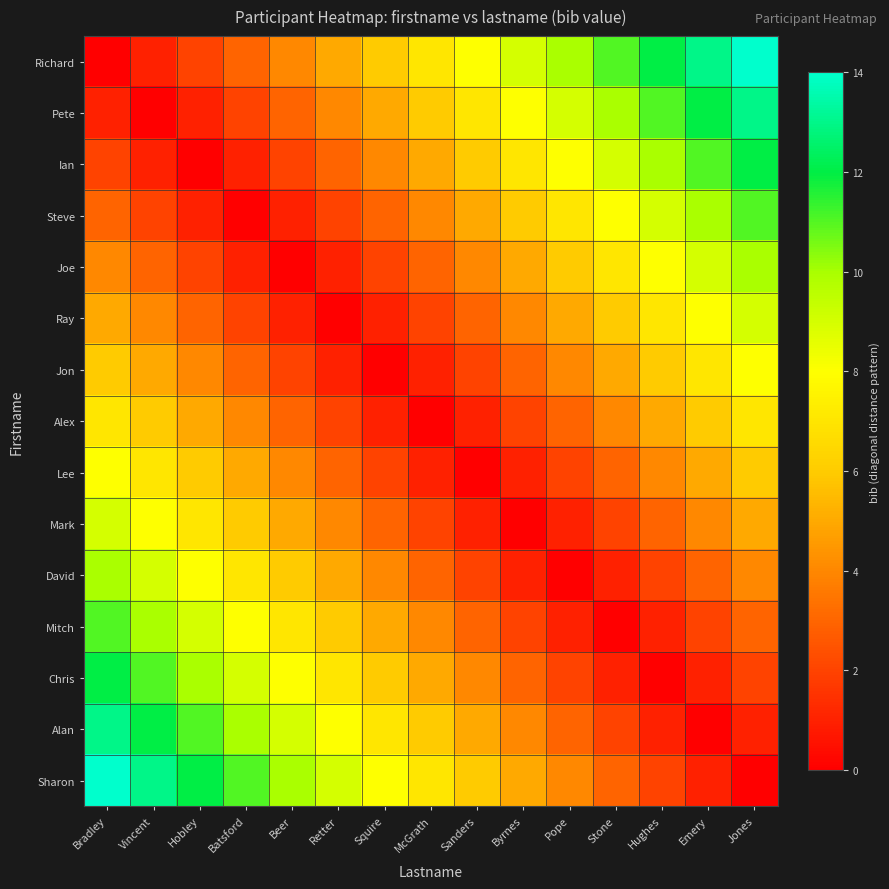

Reading left to right, extract all data points from this chart.

Richard: Bradley=0	Vincent=1	Hobley=2	Batsford=3	Beer=4	Retter=5	Squire=6	McGrath=7	Sanders=8	Byrnes=9	Pope=10	Stone=11	Hughes=12	Emery=13	Jones=14
Pete: Bradley=1	Vincent=0	Hobley=1	Batsford=2	Beer=3	Retter=4	Squire=5	McGrath=6	Sanders=7	Byrnes=8	Pope=9	Stone=10	Hughes=11	Emery=12	Jones=13
Ian: Bradley=2	Vincent=1	Hobley=0	Batsford=1	Beer=2	Retter=3	Squire=4	McGrath=5	Sanders=6	Byrnes=7	Pope=8	Stone=9	Hughes=10	Emery=11	Jones=12
Steve: Bradley=3	Vincent=2	Hobley=1	Batsford=0	Beer=1	Retter=2	Squire=3	McGrath=4	Sanders=5	Byrnes=6	Pope=7	Stone=8	Hughes=9	Emery=10	Jones=11
Joe: Bradley=4	Vincent=3	Hobley=2	Batsford=1	Beer=0	Retter=1	Squire=2	McGrath=3	Sanders=4	Byrnes=5	Pope=6	Stone=7	Hughes=8	Emery=9	Jones=10
Ray: Bradley=5	Vincent=4	Hobley=3	Batsford=2	Beer=1	Retter=0	Squire=1	McGrath=2	Sanders=3	Byrnes=4	Pope=5	Stone=6	Hughes=7	Emery=8	Jones=9
Jon: Bradley=6	Vincent=5	Hobley=4	Batsford=3	Beer=2	Retter=1	Squire=0	McGrath=1	Sanders=2	Byrnes=3	Pope=4	Stone=5	Hughes=6	Emery=7	Jones=8
Alex: Bradley=7	Vincent=6	Hobley=5	Batsford=4	Beer=3	Retter=2	Squire=1	McGrath=0	Sanders=1	Byrnes=2	Pope=3	Stone=4	Hughes=5	Emery=6	Jones=7
Lee: Bradley=8	Vincent=7	Hobley=6	Batsford=5	Beer=4	Retter=3	Squire=2	McGrath=1	Sanders=0	Byrnes=1	Pope=2	Stone=3	Hughes=4	Emery=5	Jones=6
Mark: Bradley=9	Vincent=8	Hobley=7	Batsford=6	Beer=5	Retter=4	Squire=3	McGrath=2	Sanders=1	Byrnes=0	Pope=1	Stone=2	Hughes=3	Emery=4	Jones=5
David: Bradley=10	Vincent=9	Hobley=8	Batsford=7	Beer=6	Retter=5	Squire=4	McGrath=3	Sanders=2	Byrnes=1	Pope=0	Stone=1	Hughes=2	Emery=3	Jones=4
Mitch: Bradley=11	Vincent=10	Hobley=9	Batsford=8	Beer=7	Retter=6	Squire=5	McGrath=4	Sanders=3	Byrnes=2	Pope=1	Stone=0	Hughes=1	Emery=2	Jones=3
Chris: Bradley=12	Vincent=11	Hobley=10	Batsford=9	Beer=8	Retter=7	Squire=6	McGrath=5	Sanders=4	Byrnes=3	Pope=2	Stone=1	Hughes=0	Emery=1	Jones=2
Alan: Bradley=13	Vincent=12	Hobley=11	Batsford=10	Beer=9	Retter=8	Squire=7	McGrath=6	Sanders=5	Byrnes=4	Pope=3	Stone=2	Hughes=1	Emery=0	Jones=1
Sharon: Bradley=14	Vincent=13	Hobley=12	Batsford=11	Beer=10	Retter=9	Squire=8	McGrath=7	Sanders=6	Byrnes=5	Pope=4	Stone=3	Hughes=2	Emery=1	Jones=0